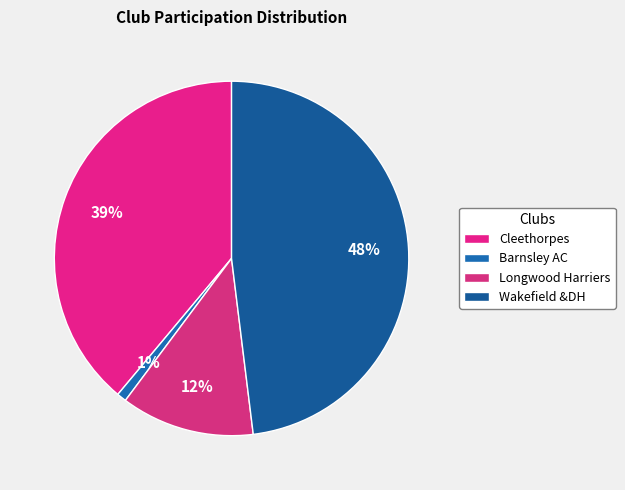

Is the sum of Barnsley AC and Wakefield &DH greater than half?

No